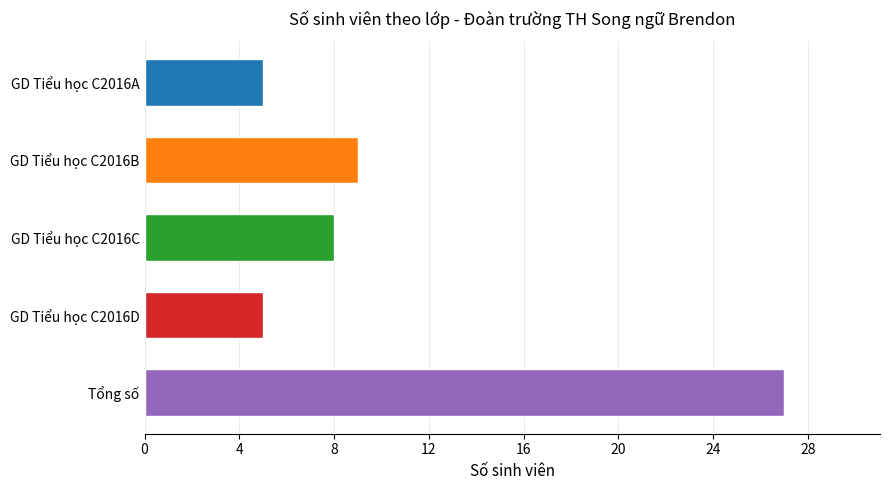

Reading top to bottom, transcribe all the data shown in this chart.

5	9	8	5	27